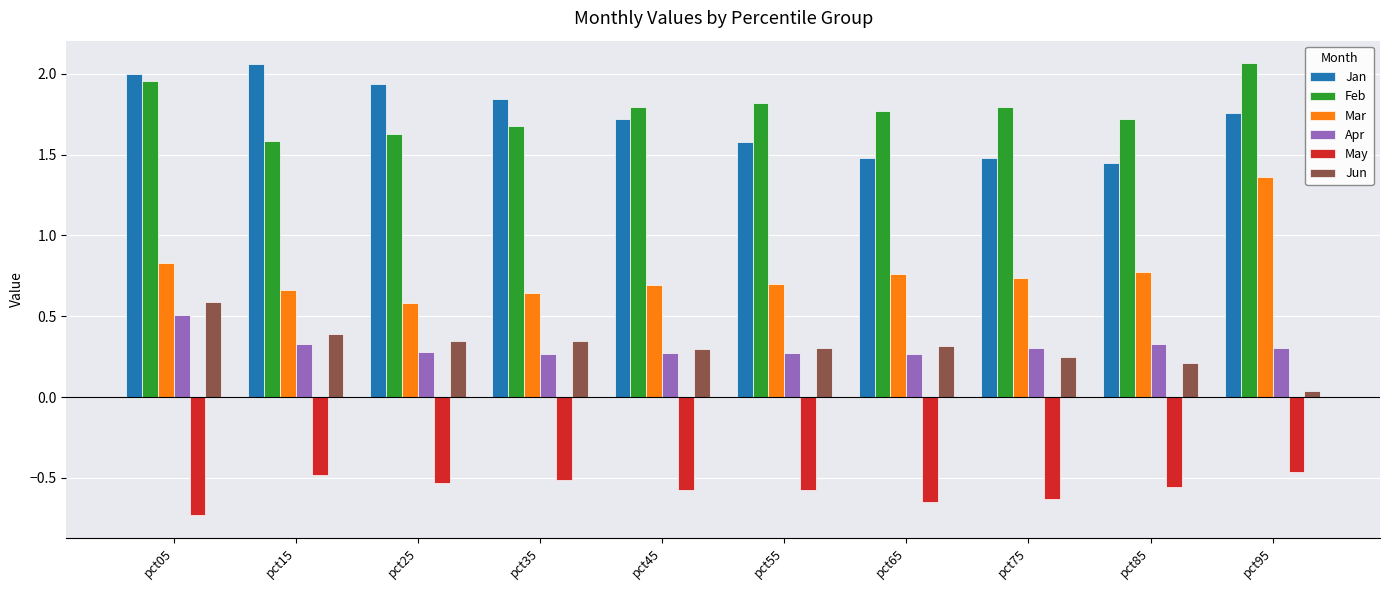

What is the sum of all Jun values?

3.1